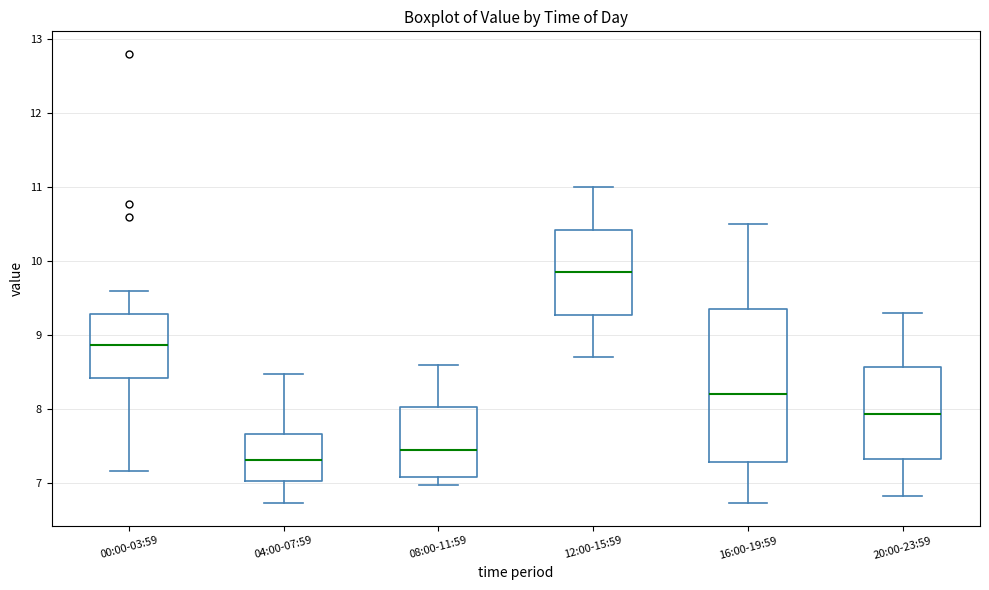

Which box's median line is the lowest?

04:00-07:59